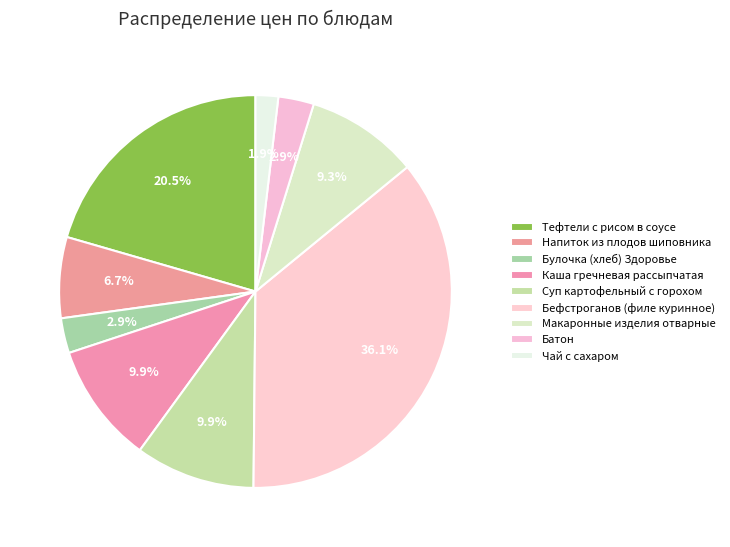

How many slices are in this pie chart?

9